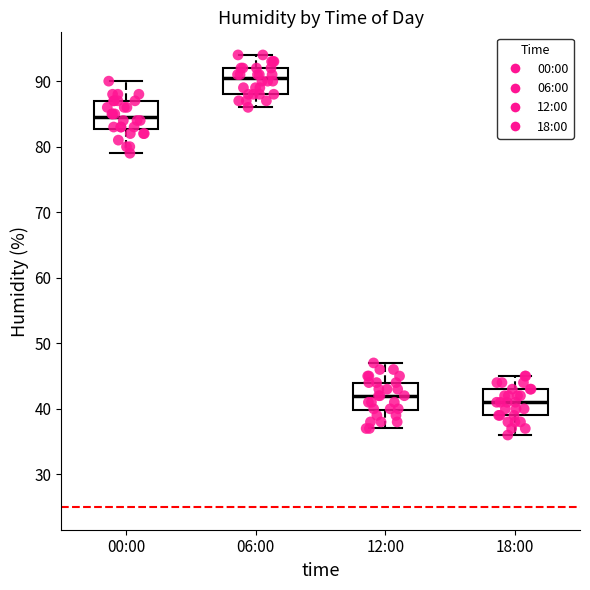

Reading left to right, transcribe this box plot: for each box, give where its median line is, the range the box spans, and where its two whiskers end, as read against the y-axis. The values are not printed on the chart, so give them approximately, as read against the axis.

00:00: median 85, box 83 to 87, whiskers 79 to 90
06:00: median 91, box 88 to 92, whiskers 86 to 94
12:00: median 42, box 40 to 44, whiskers 37 to 47
18:00: median 41, box 39 to 43, whiskers 36 to 45